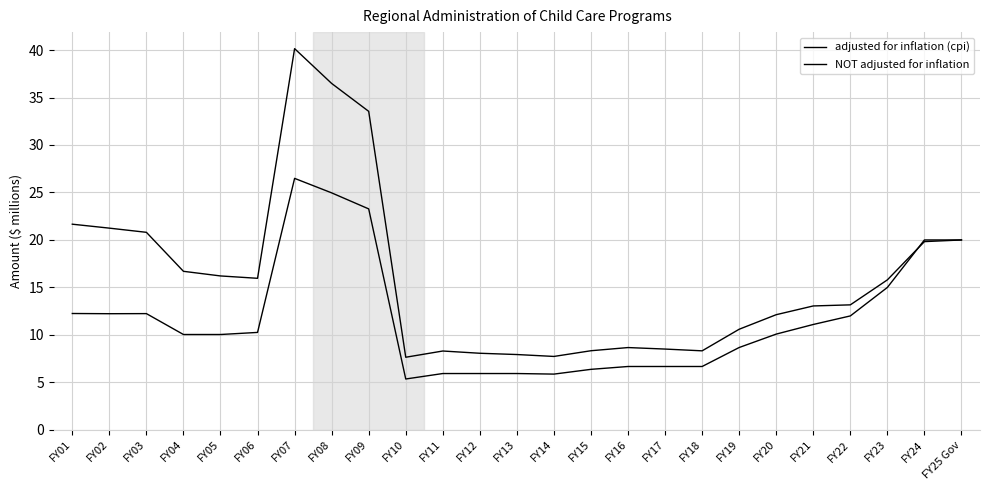

Is the value of NOT adjusted for inflation at FY01 greater than the value of adjusted for inflation (cpi) at FY07?

No